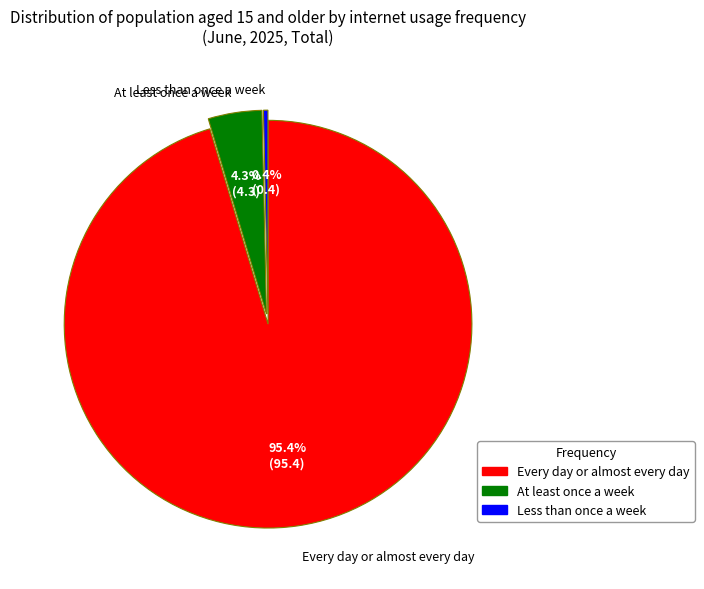

Rank the categories by value from lowest to highest.

Less than once a week, At least once a week, Every day or almost every day